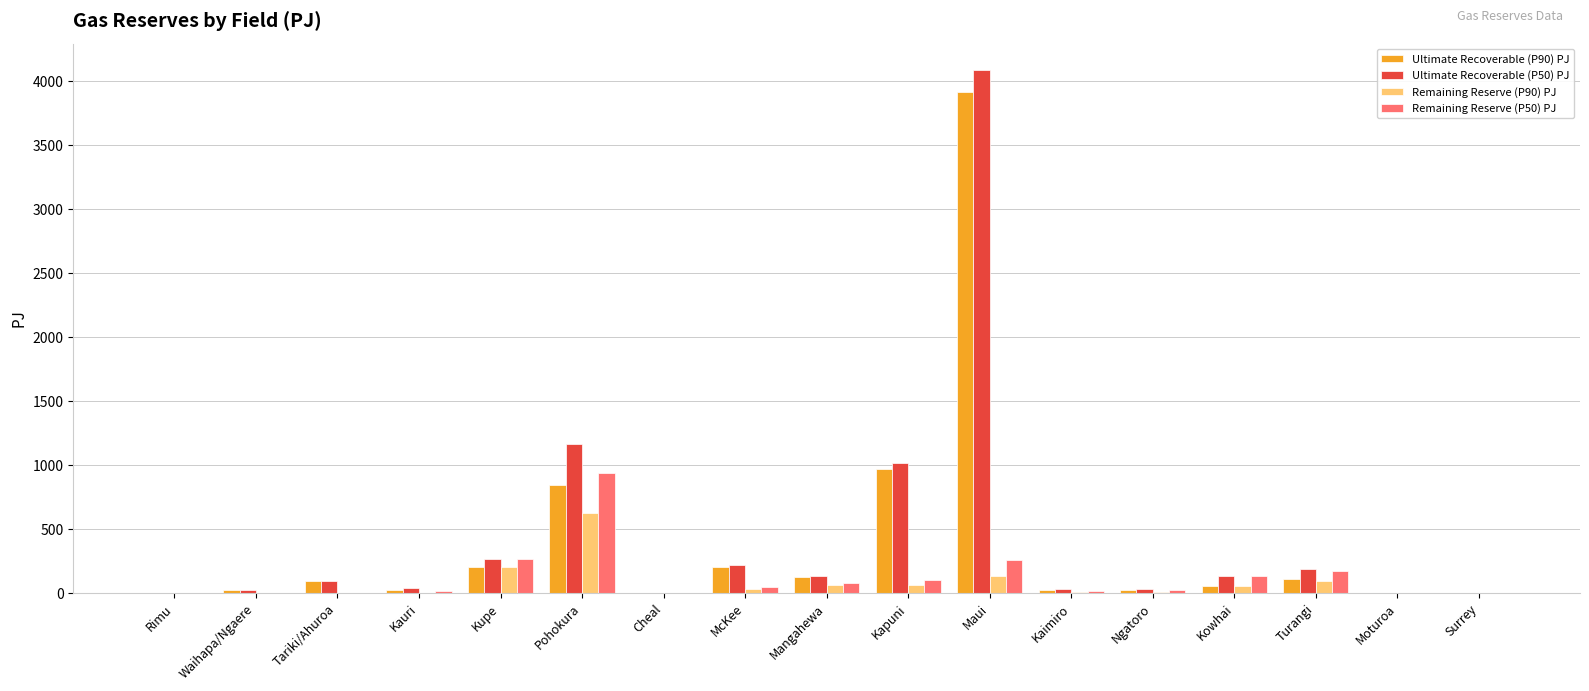

Are the bars grouped side by side (vs. stacked)?

Yes